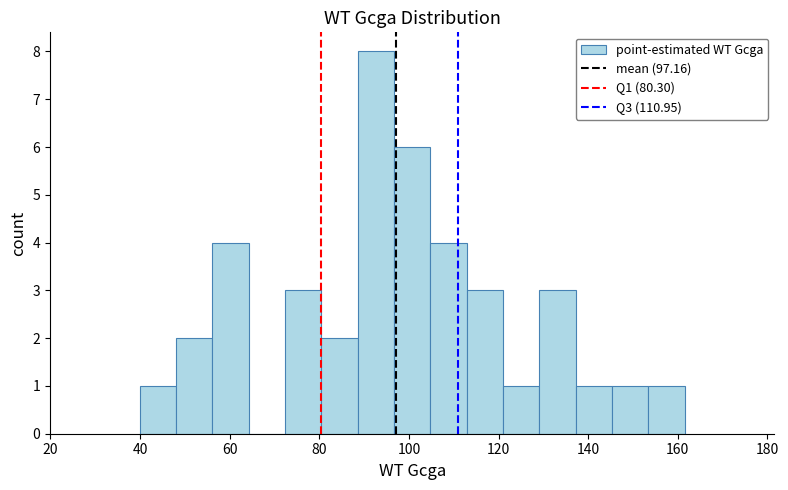

Reading left to right, list every bar in this chart as the range it spans on the x-axis followed by its height. Neither the bar edges nor the heights are printed on the chart, so give them approximately, as read against the axes.

40 to 48: 1
48 to 56: 2
56 to 64: 4
64 to 72: 0
72 to 80: 3
80 to 88: 2
88 to 96: 8
96 to 104: 6
104 to 112: 4
112 to 122: 3
122 to 130: 1
130 to 138: 3
138 to 146: 1
146 to 154: 1
154 to 162: 1